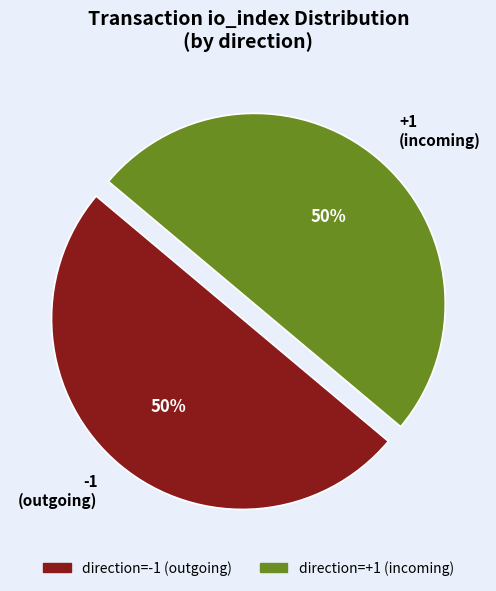

To the nearest percent, what percentage of the pie is -1 (outgoing)?

50%